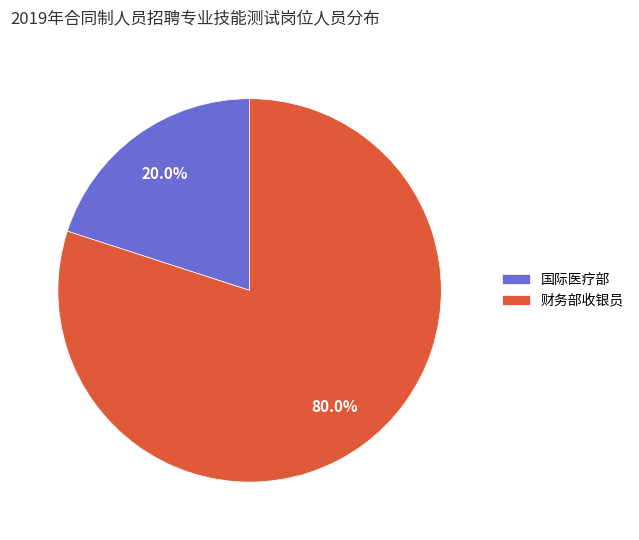

How many segments does this pie chart have?

2